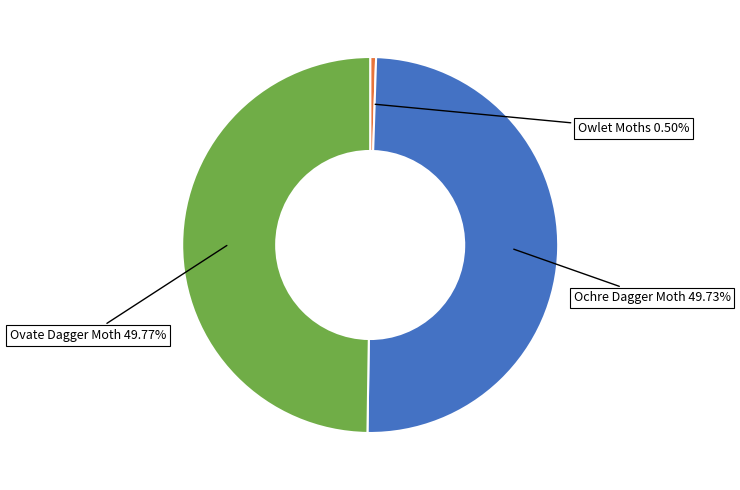

Does Owlet Moths account for over 50% of the chart?

No